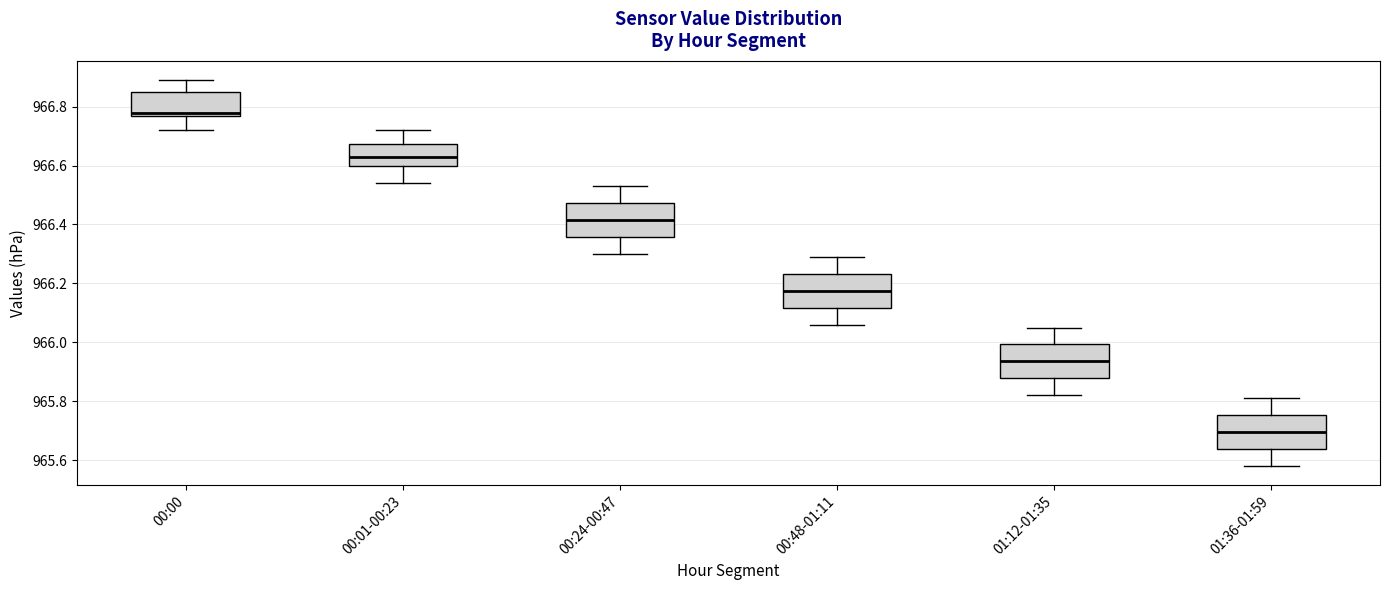

Which box has the highest median line?

00:00